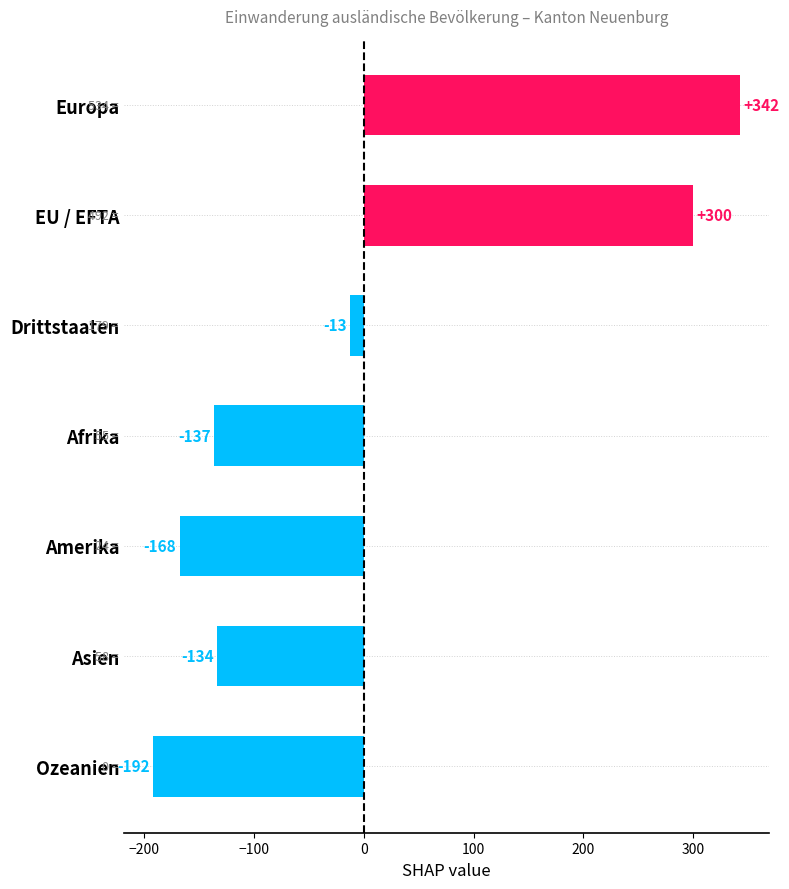

List the labels in order of value, smallest first.

Ozeanien, Amerika, Afrika, Asien, Drittstaaten, EU / EFTA, Europa